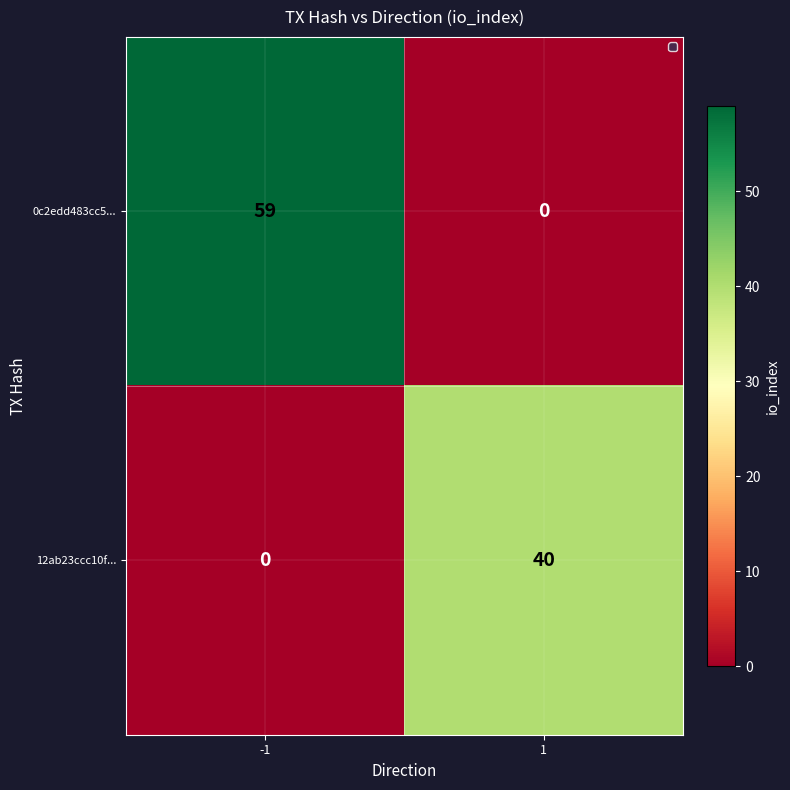

What value does the 12ab23ccc10f... series have at 1, to the nearest 10?

40